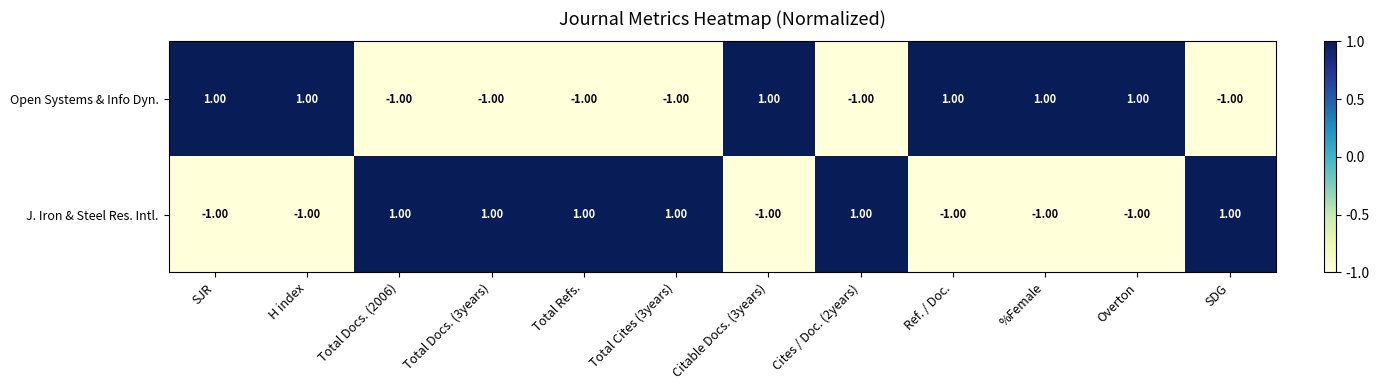

At Overton, list the series in order from smallest to largest.

J. Iron & Steel Res. Intl., Open Systems & Info Dyn.